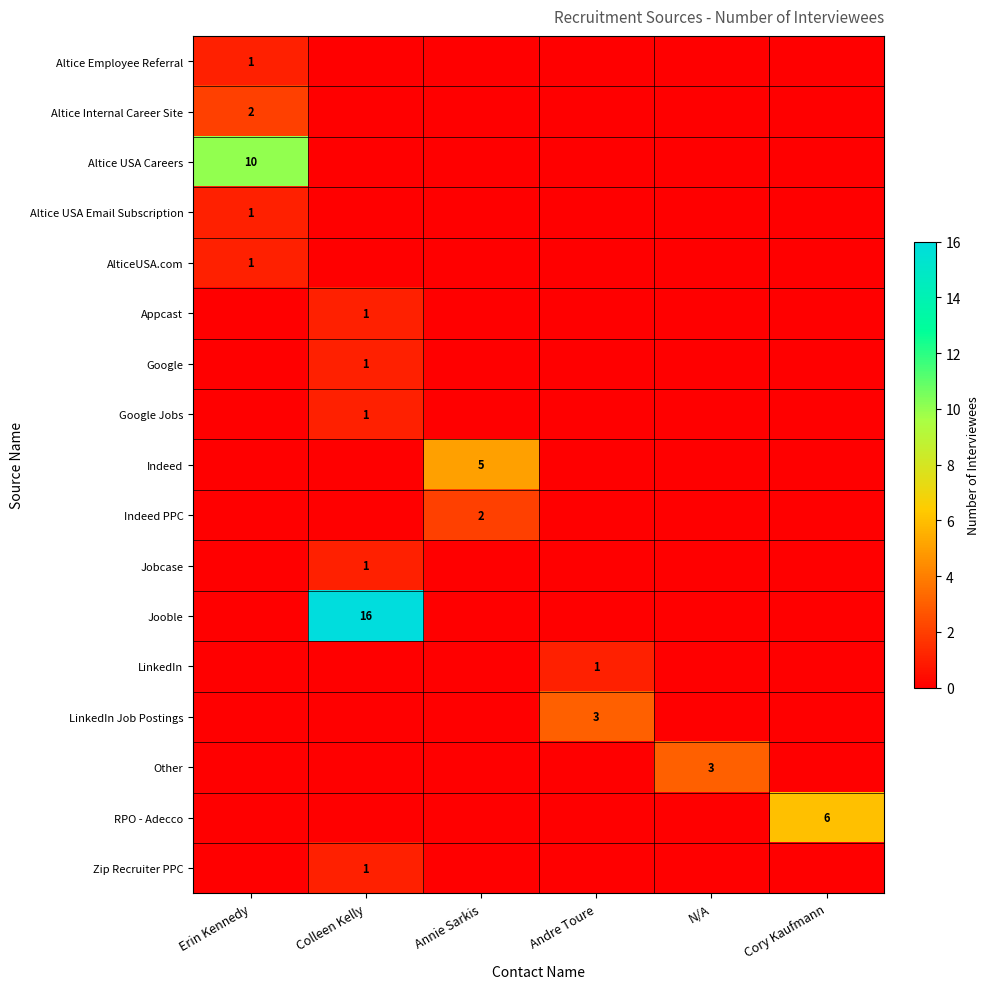

The Indeed PPC series shows 2 at Annie Sarkis. True or false?

True